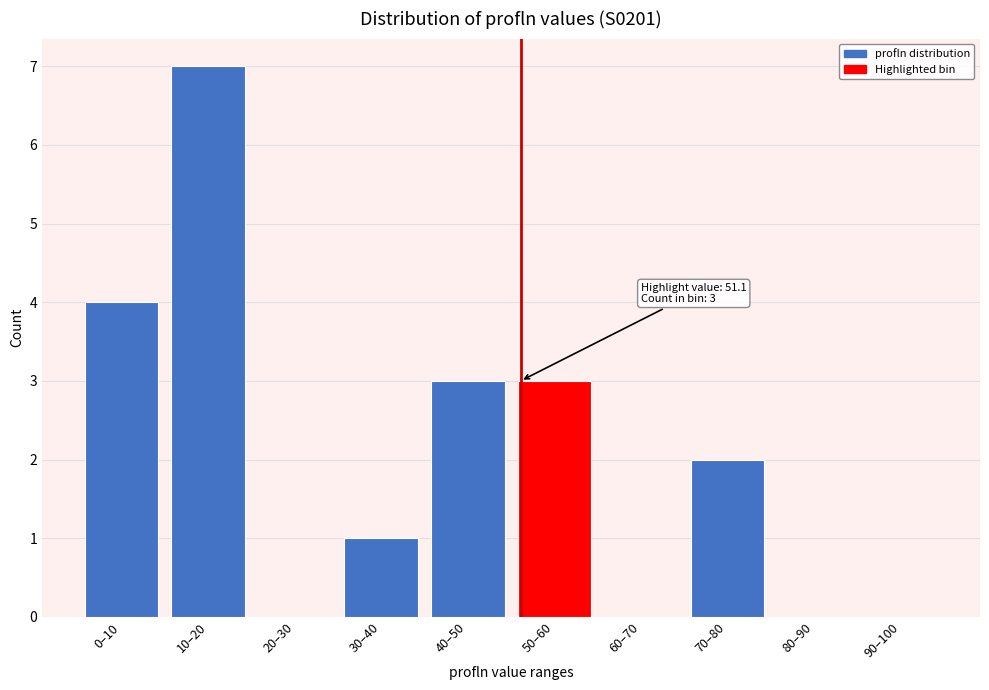

Reading left to right, list all the values displayed in this chart.

0–10=4	10–20=7	20–30=0	30–40=1	40–50=3	50–60=3	60–70=0	70–80=2	80–90=0	90–100=0